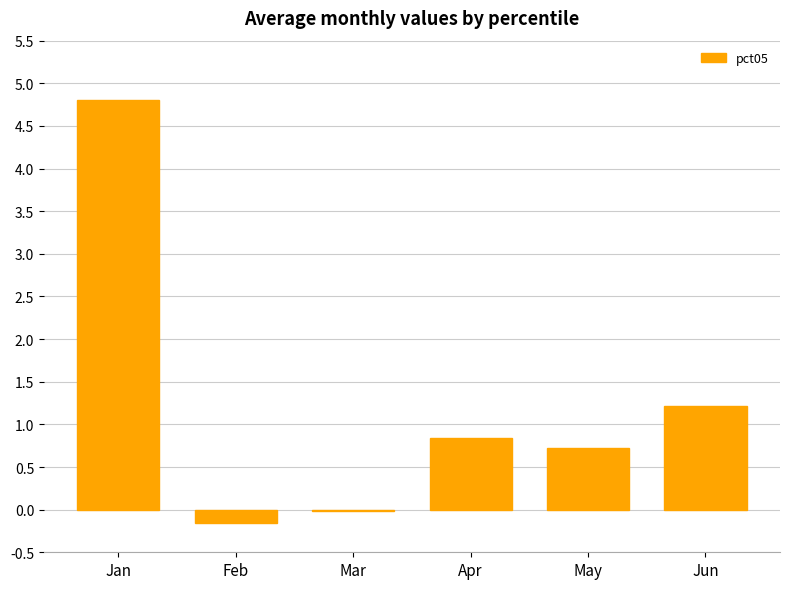

What is the greatest value displayed?

4.8